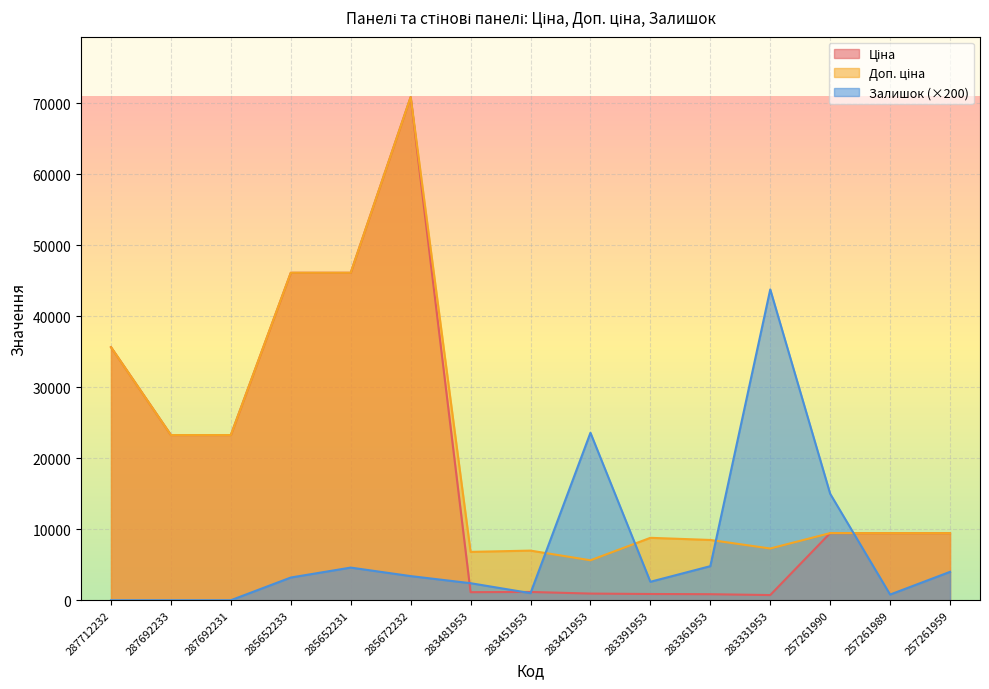

What is the average value of the Залишок series?

7280.0